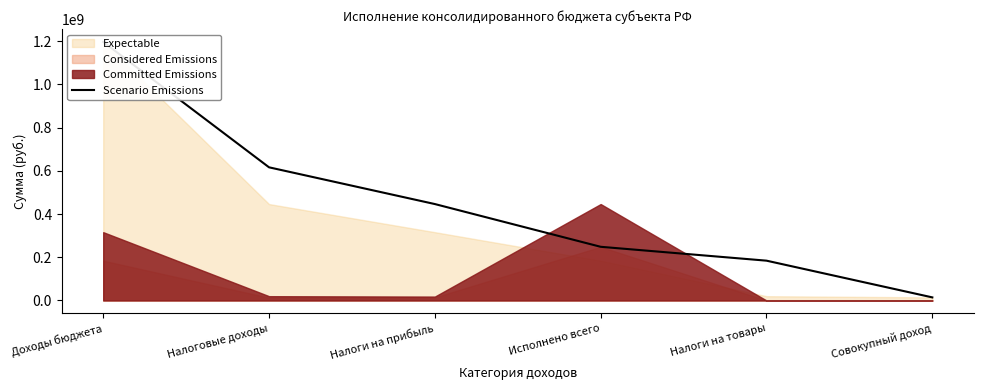

What is the smallest value displayed?

14351228